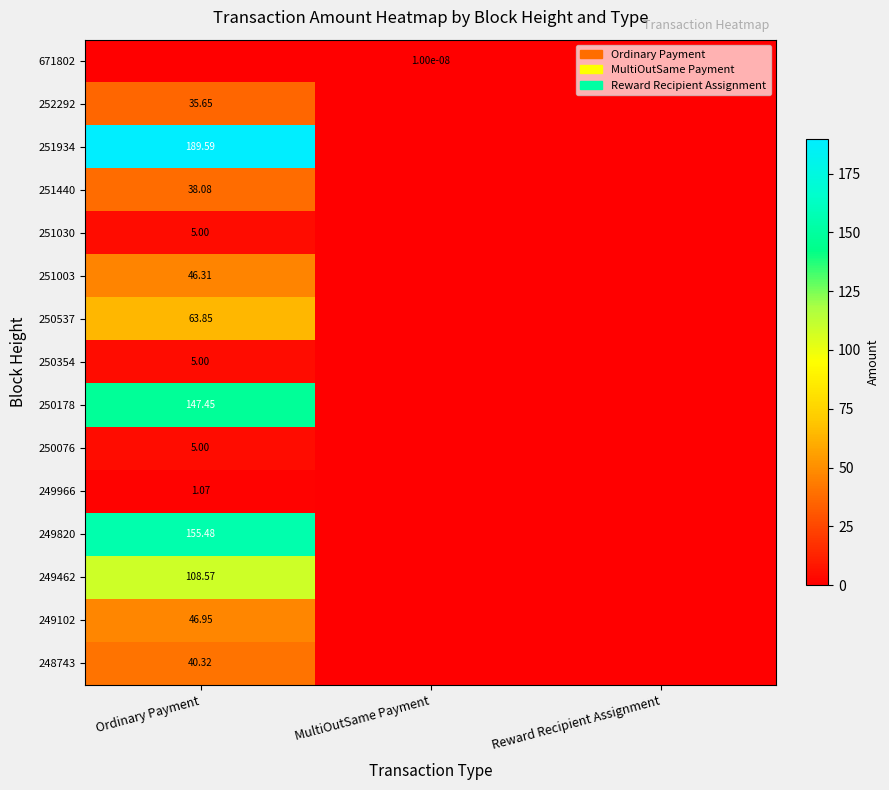

True or false: 248743 has a value of -14.0 at Reward Recipient Assignment.

False